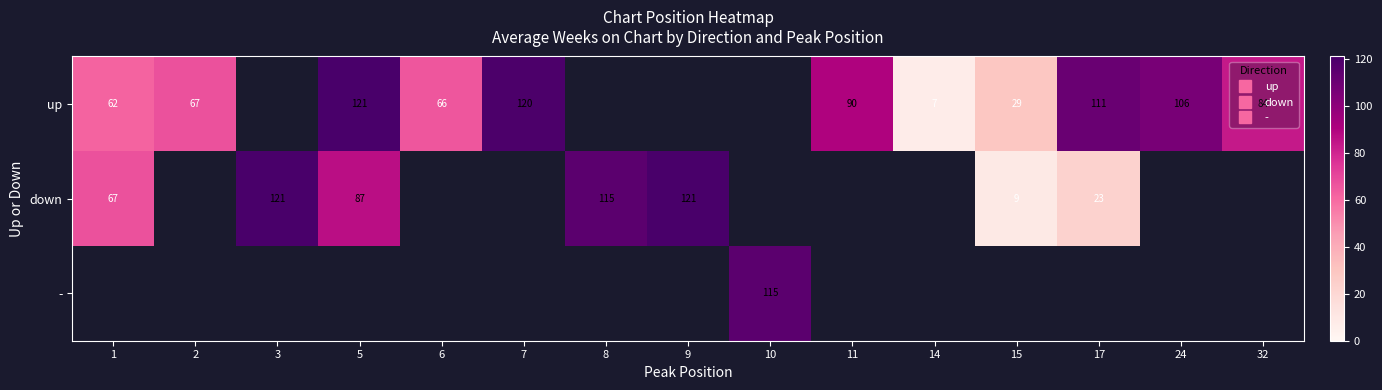

Is the value of down at 11 greater than the value of up at 8?

No